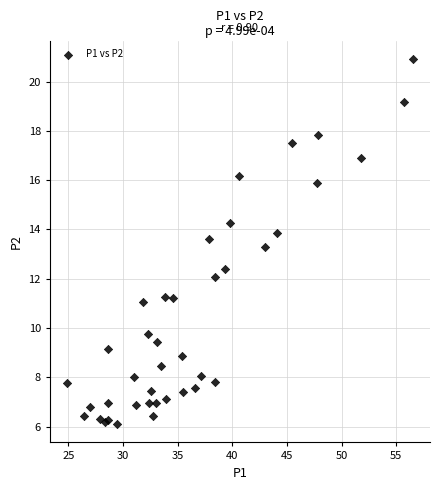

What Y value in the scatter plot is closest to 13?

13.3